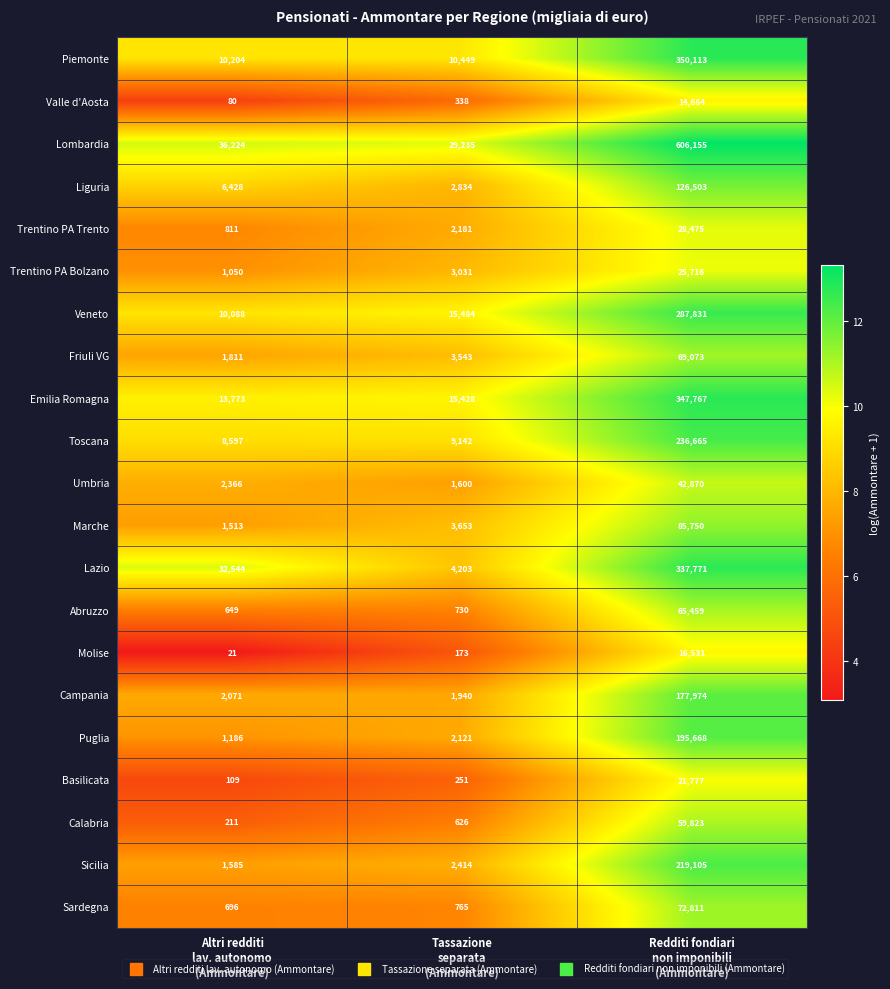

What is the maximum value shown in the chart?

606155